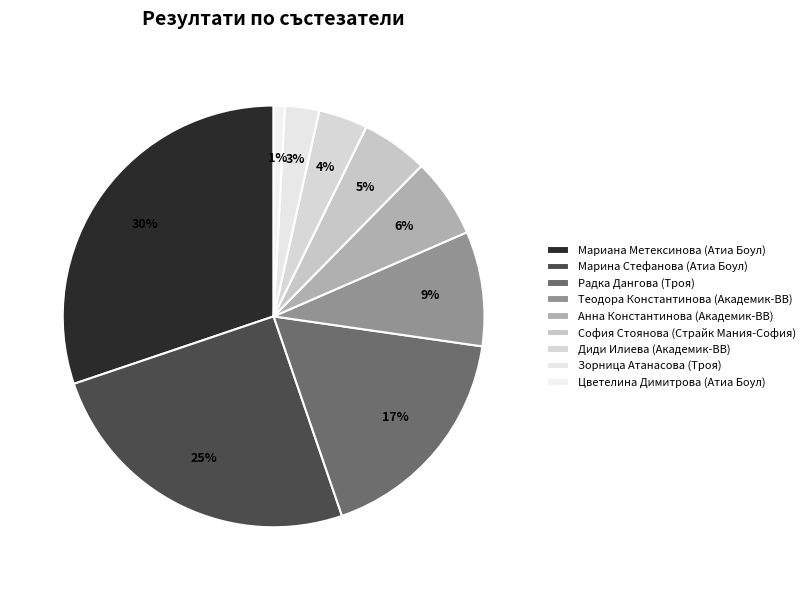

To the nearest percent, what is the combined percentage of Цветелина Димитрова (Атиа Боул) and Диди Илиева (Академик-ВВ)?

5%